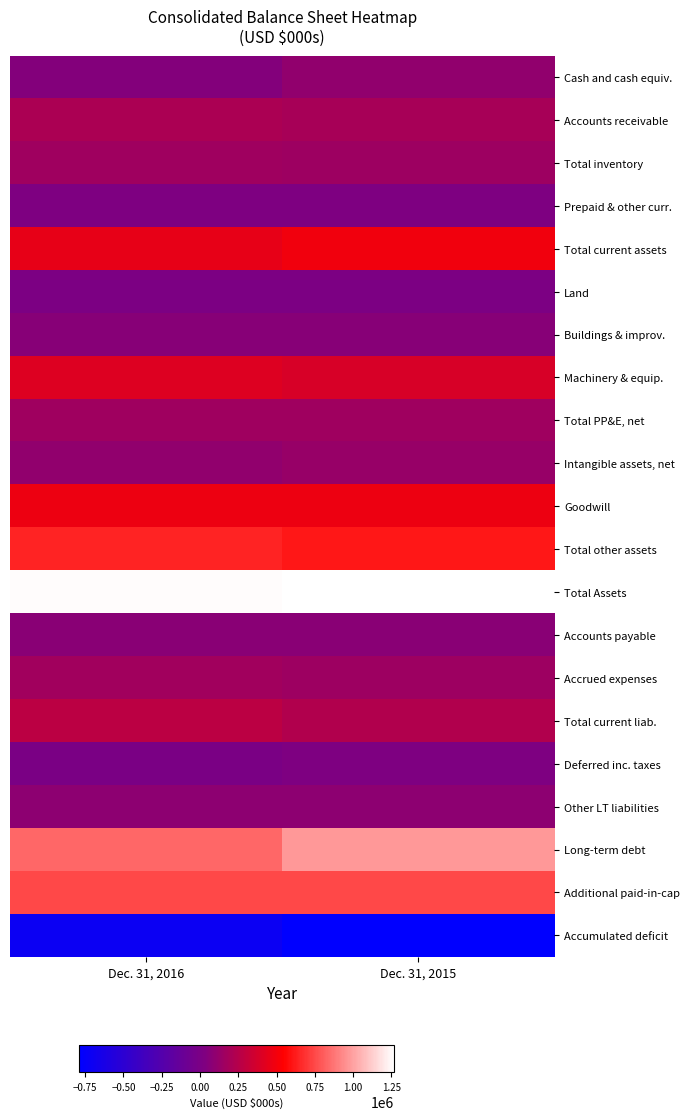

Reading left to right, list all the values displayed in this chart.

Cash and cash equiv.: Dec. 31, 2016=51597	Dec. 31, 2015=109425
Accounts receivable: Dec. 31, 2016=209919	Dec. 31, 2015=195165
Total inventory: Dec. 31, 2016=161956	Dec. 31, 2015=150403
Prepaid & other curr.: Dec. 31, 2016=26850	Dec. 31, 2015=24647
Total current assets: Dec. 31, 2016=450322	Dec. 31, 2015=490901
Land: Dec. 31, 2016=8249	Dec. 31, 2015=8175
Buildings & improv.: Dec. 31, 2016=67951	Dec. 31, 2015=66321
Machinery & equip.: Dec. 31, 2016=413565	Dec. 31, 2015=385750
Total PP&E, net: Dec. 31, 2016=165556	Dec. 31, 2015=161003
Intangible assets, net: Dec. 31, 2016=104159	Dec. 31, 2015=128384
Goodwill: Dec. 31, 2016=478514	Dec. 31, 2015=477739
Total other assets: Dec. 31, 2016=641863	Dec. 31, 2015=614668
Total Assets: Dec. 31, 2016=1257741	Dec. 31, 2015=1266572
Accounts payable: Dec. 31, 2016=75398	Dec. 31, 2015=74496
Accrued expenses: Dec. 31, 2016=169015	Dec. 31, 2015=152962
Total current liab.: Dec. 31, 2016=274096	Dec. 31, 2015=234763
Deferred inc. taxes: Dec. 31, 2016=2722	Dec. 31, 2015=21387
Other LT liabilities: Dec. 31, 2016=86395	Dec. 31, 2015=90893
Long-term debt: Dec. 31, 2016=836086	Dec. 31, 2015=975531
Additional paid-in-cap: Dec. 31, 2016=751452	Dec. 31, 2015=749296
Accumulated deficit: Dec. 31, 2016=-714737	Dec. 31, 2015=-790224